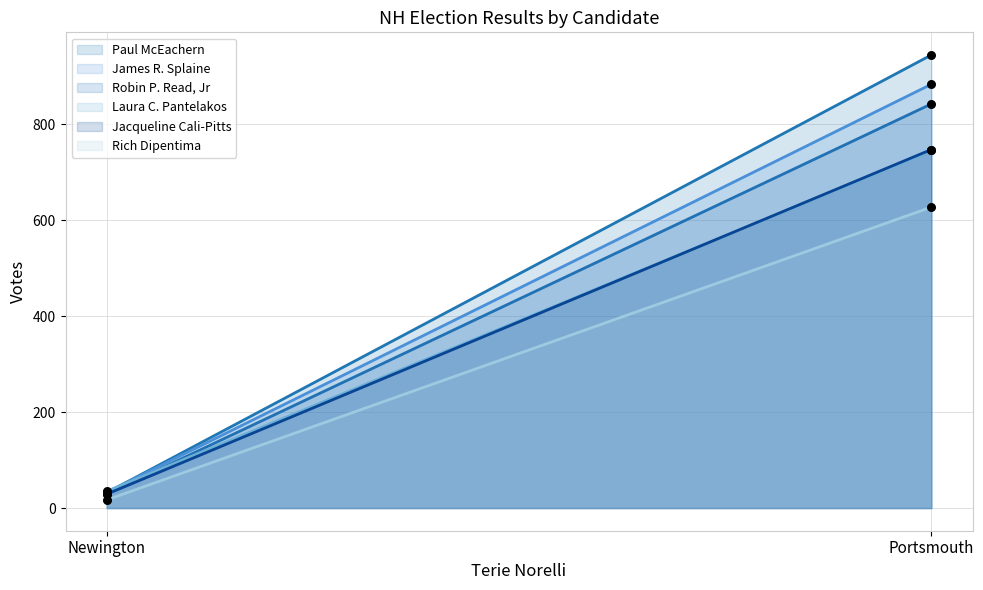

At which category is the sum across all series the highest?

Portsmouth